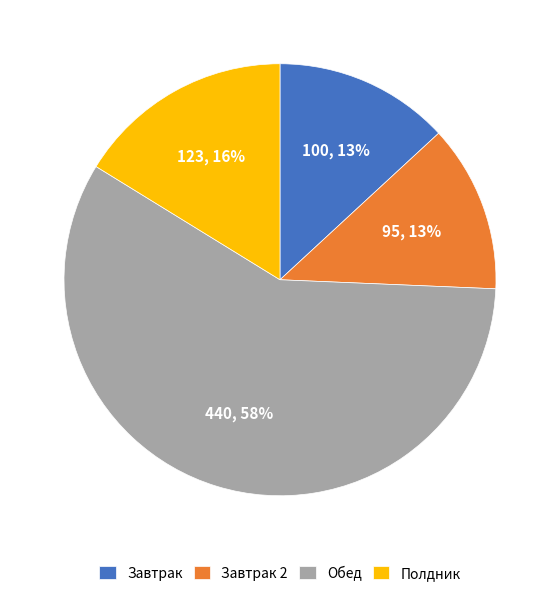

How many slices are in this pie chart?

4